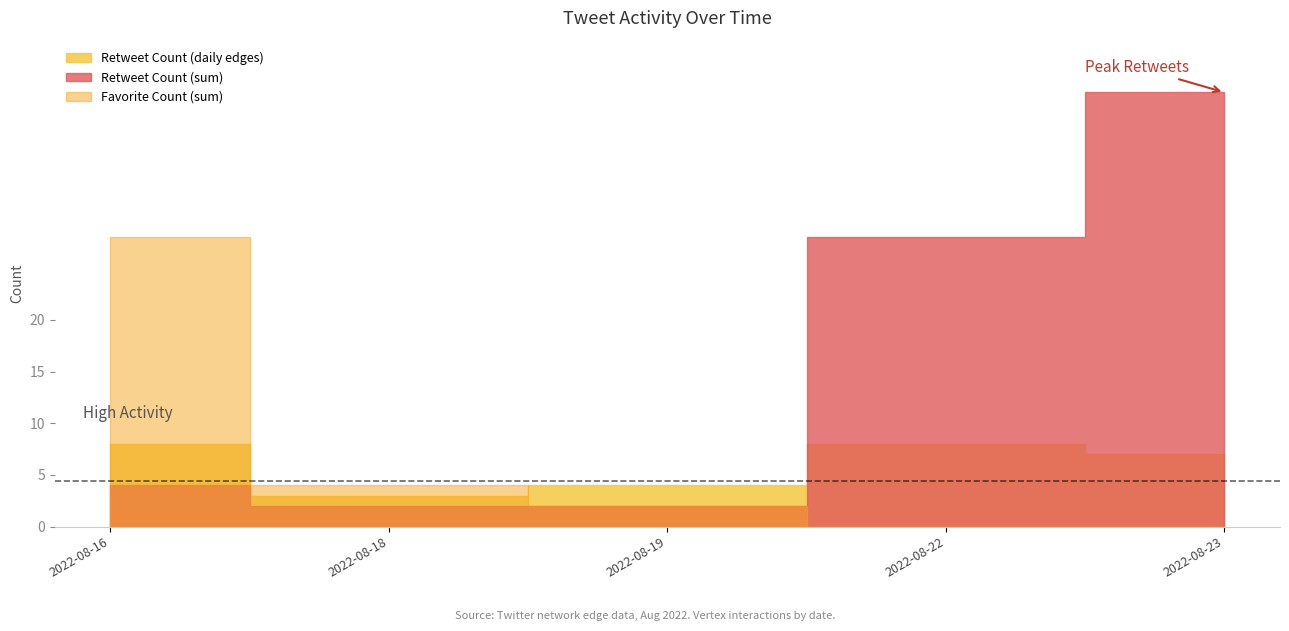

True or false: Retweet Count has more than 0 interior local peaks.

True